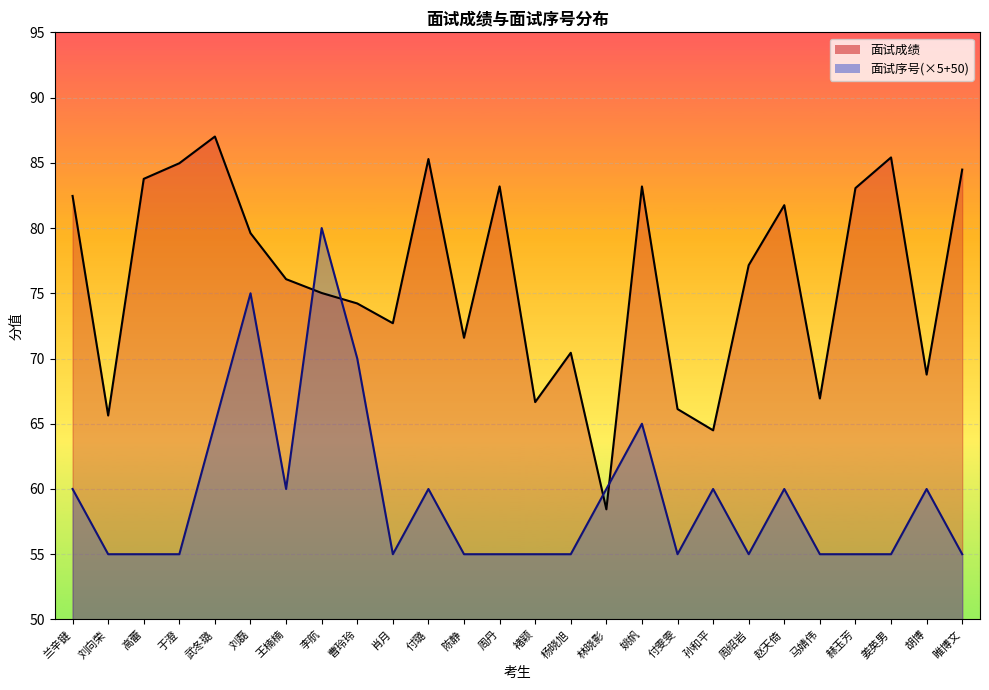

How many lines are shown in the chart?

2